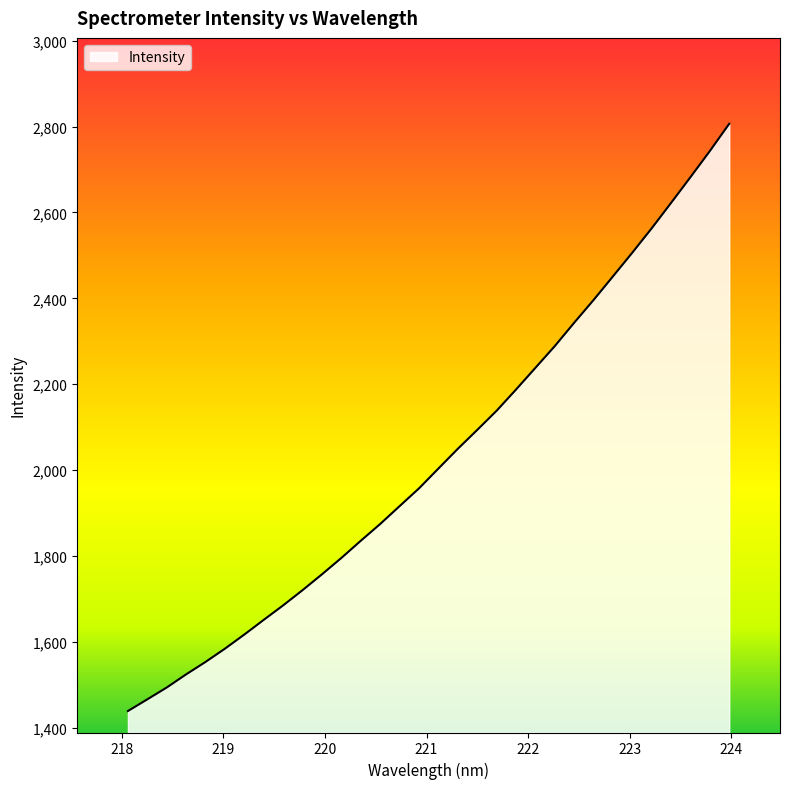

What is the greatest value displayed?

2806.4